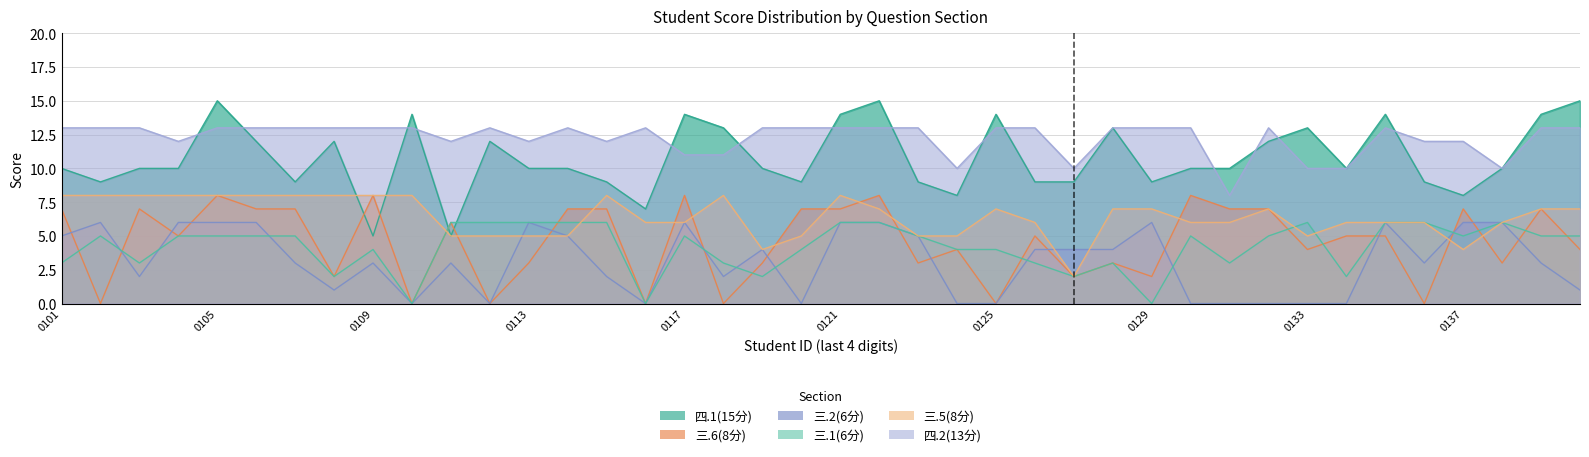

Which category has the lowest value in the 三.2(6分) series?

2334120110